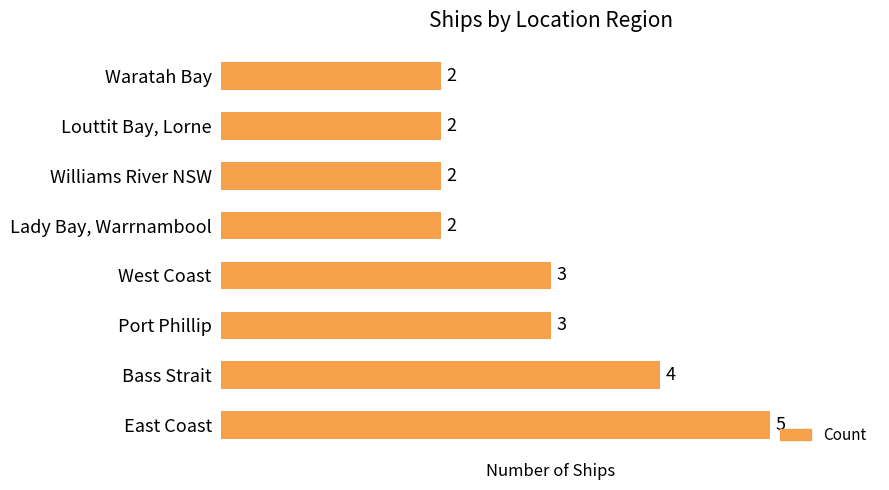

How many series are shown in this chart?

1